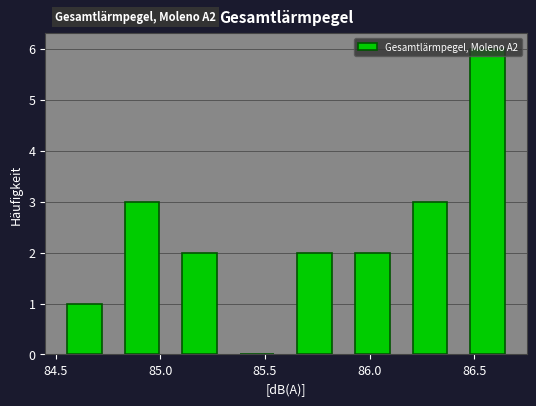

Which range on the x-axis has the tallest bar?

86.425 to 86.700